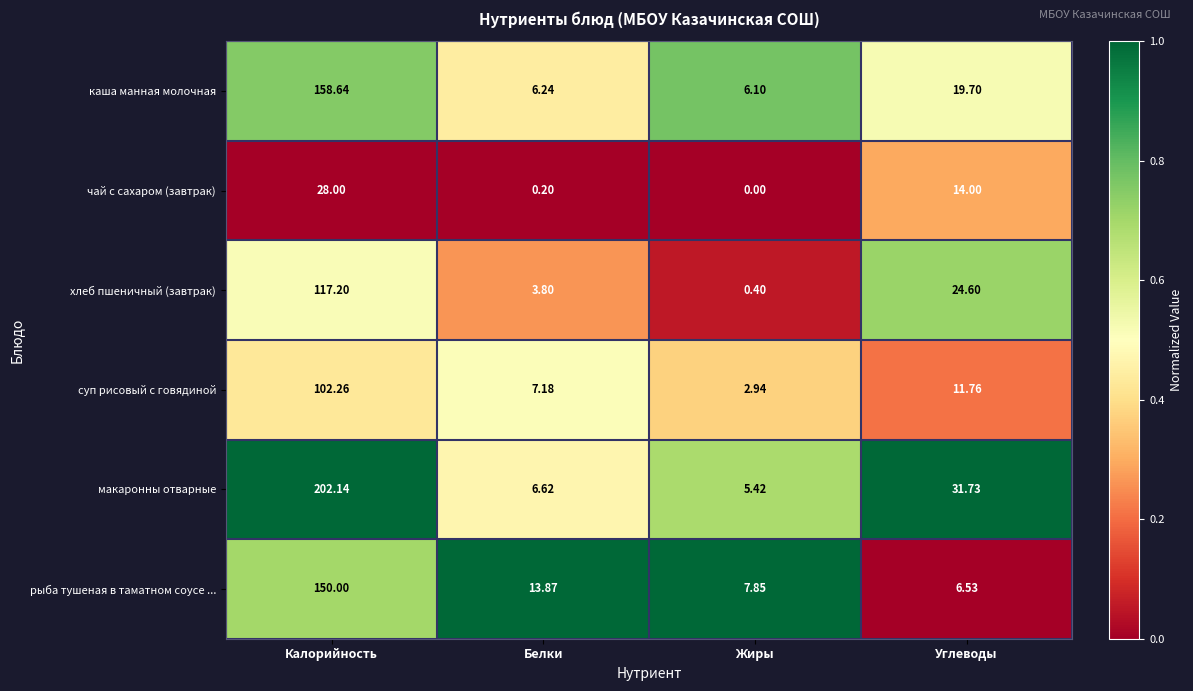

Which series has the largest range (max minus min)?

макаронны отварные